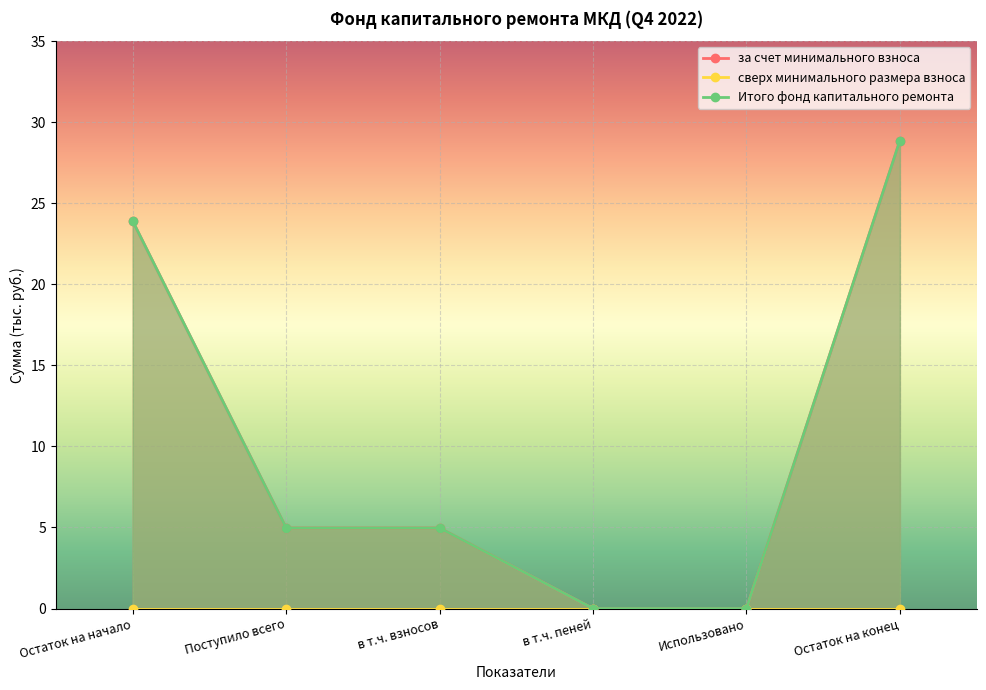

What is the label of the 1st point from the right?

Остаток на конец